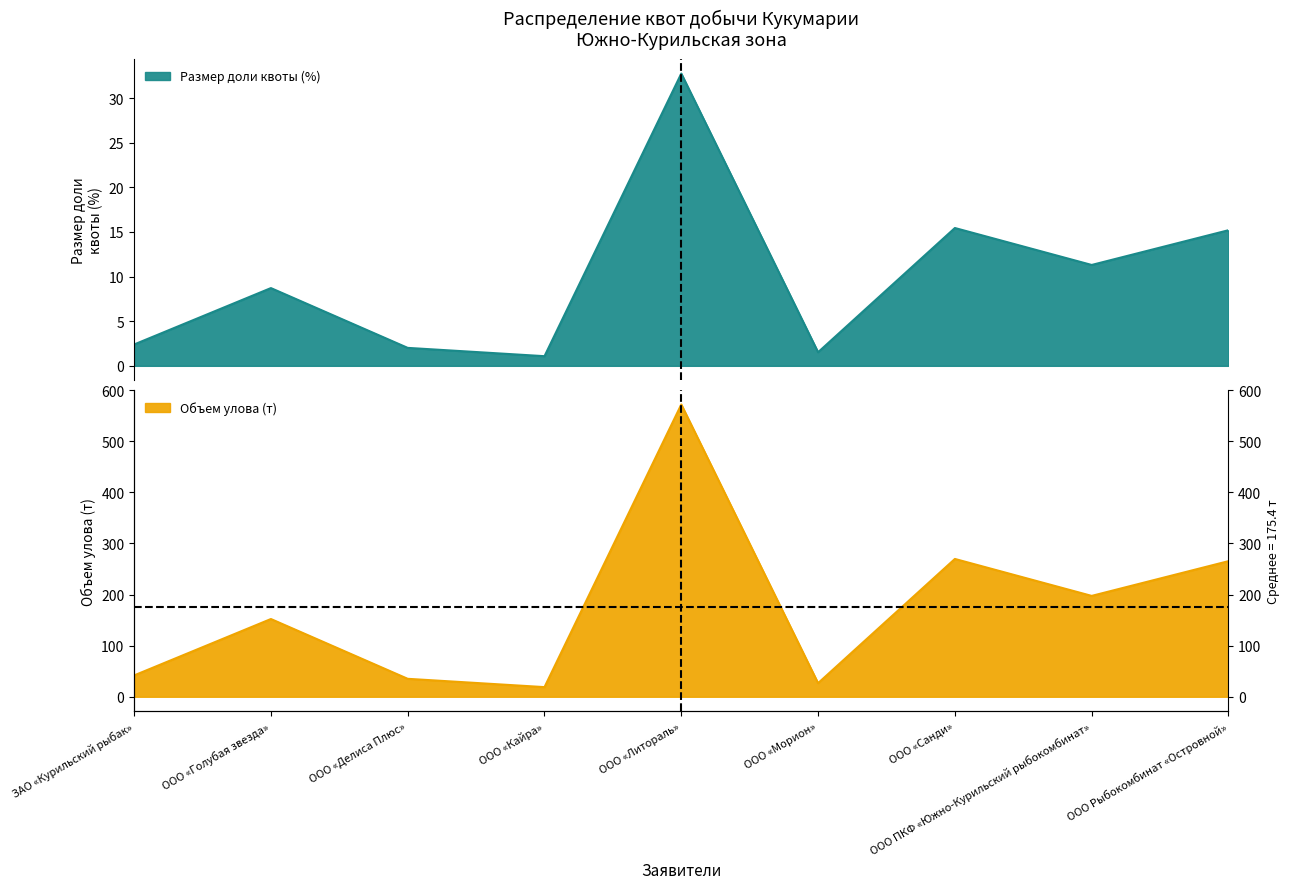

Where is Размер доли квоты (%) nearest to the value 16?

ООО «Санди»